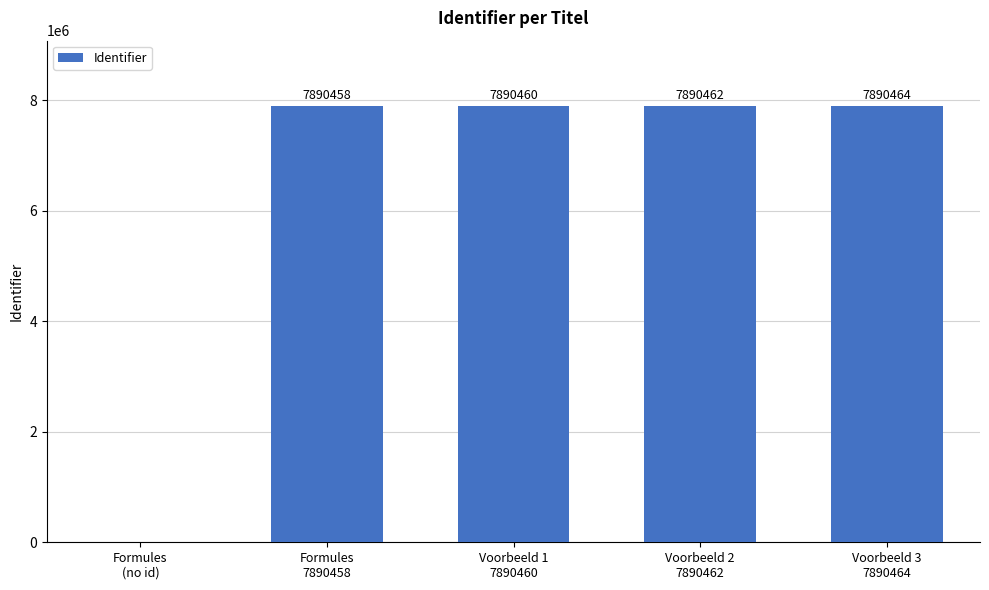

What is the greatest value displayed?

7890464